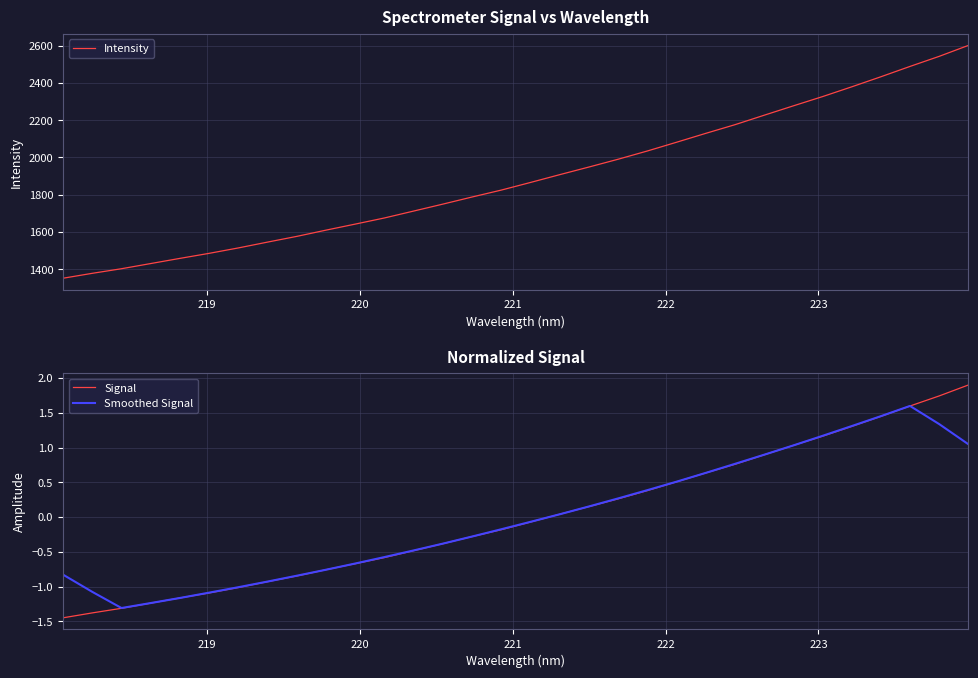

How many values in the Signal series are below 0?

17